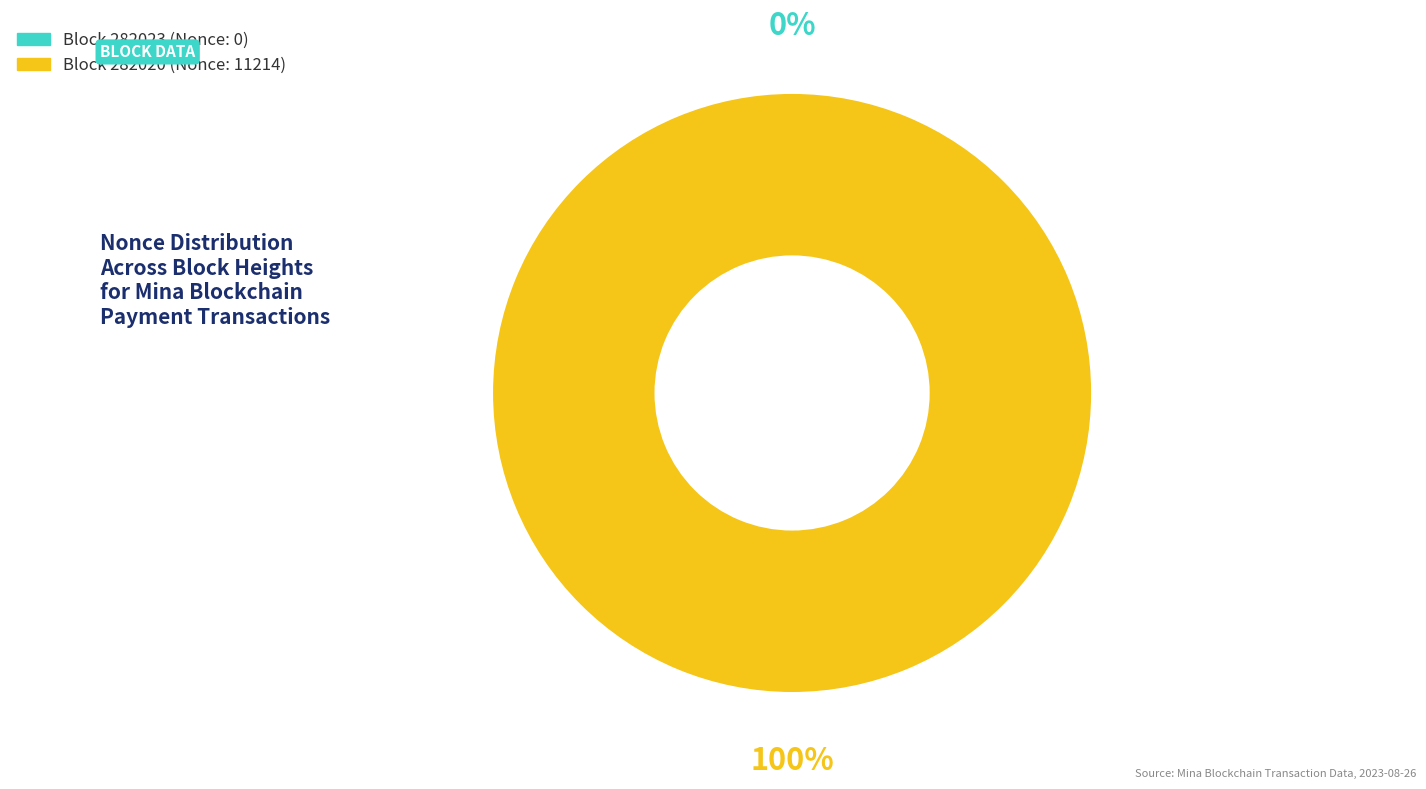

Count the number of slices in the pie.

2